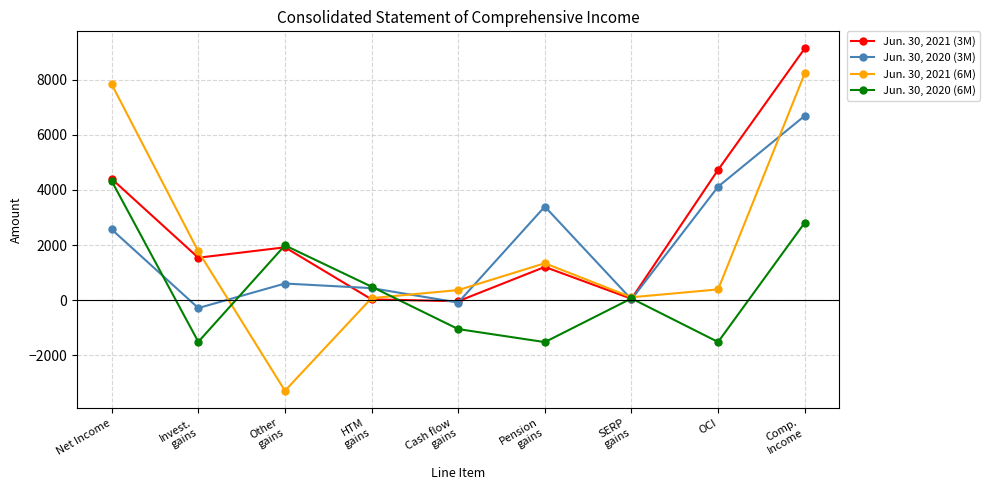

What is the total value across all series at OCI?

7733